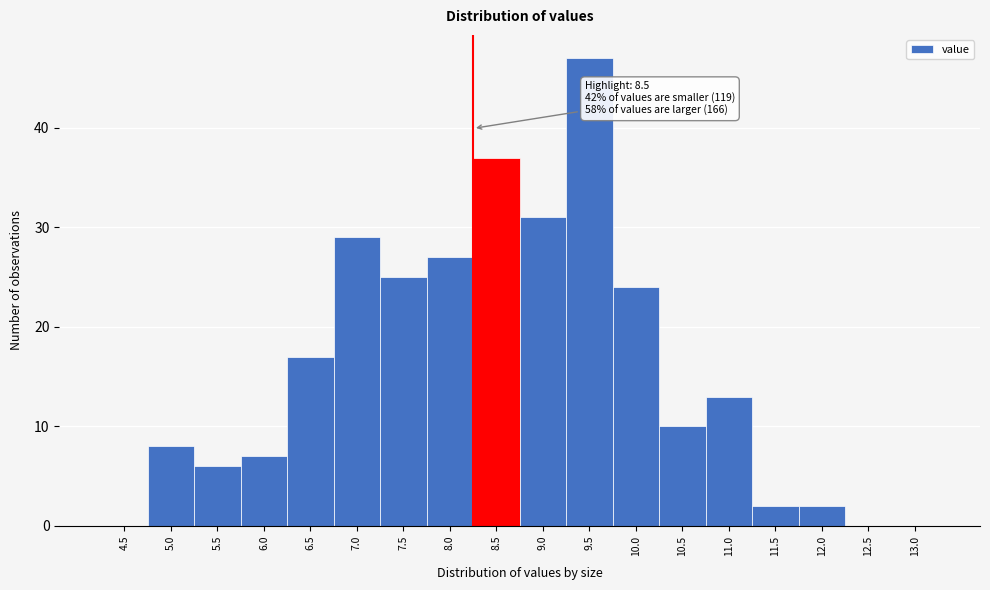

Reading right to left, transcribe all the data shown in this chart.

13.0=0	12.5=0	12.0=2	11.5=2	11.0=13	10.5=10	10.0=24	9.5=47	9.0=31	8.5=37	8.0=27	7.5=25	7.0=29	6.5=17	6.0=7	5.5=6	5.0=8	4.5=0